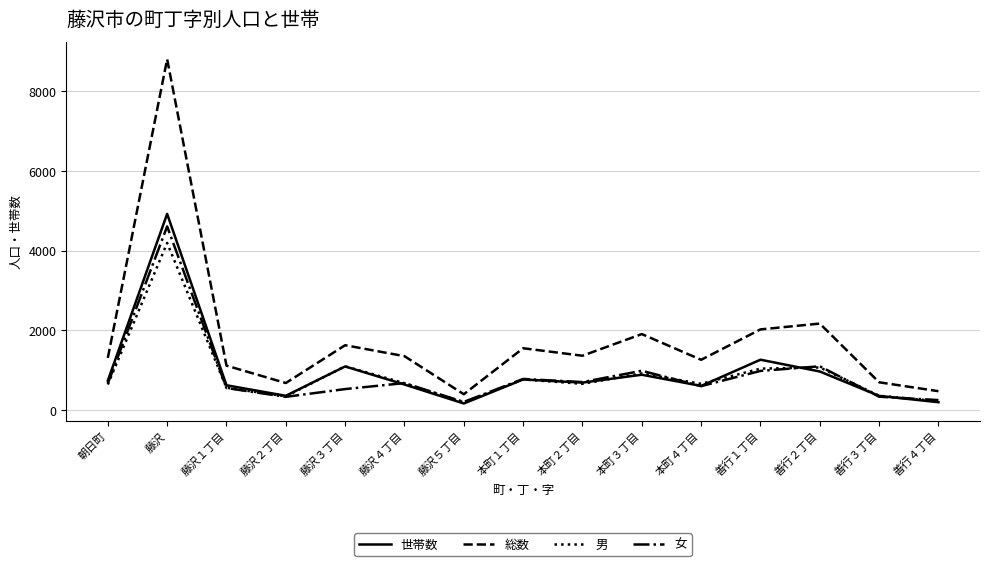

How many interior local peaks does the 世帯数 series have?

5